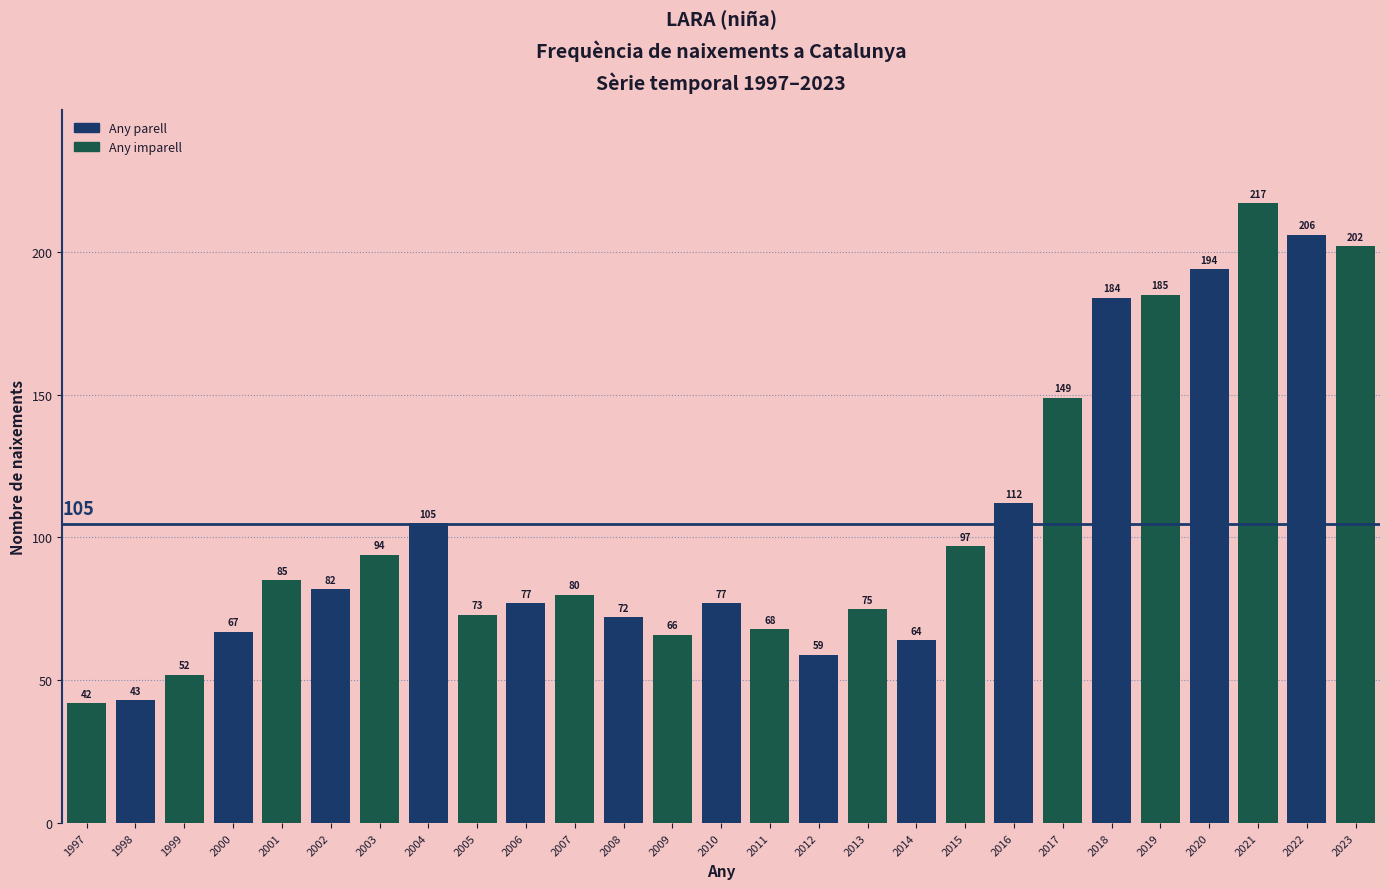

Reading left to right, list all the values displayed in this chart.

42	43	52	67	85	82	94	105	73	77	80	72	66	77	68	59	75	64	97	112	149	184	185	194	217	206	202